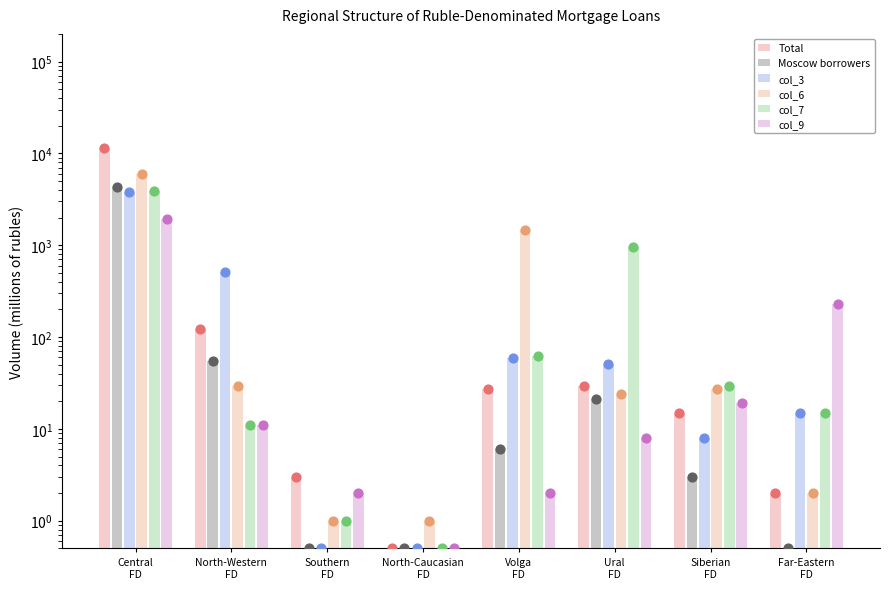

Which series contains the highest Y value?

Total